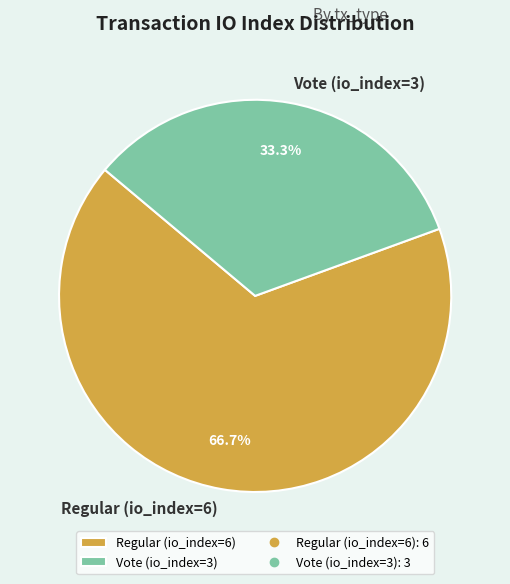

What is the ratio of the value at Regular (io_index=6) to the value at Vote (io_index=3)?

2.0